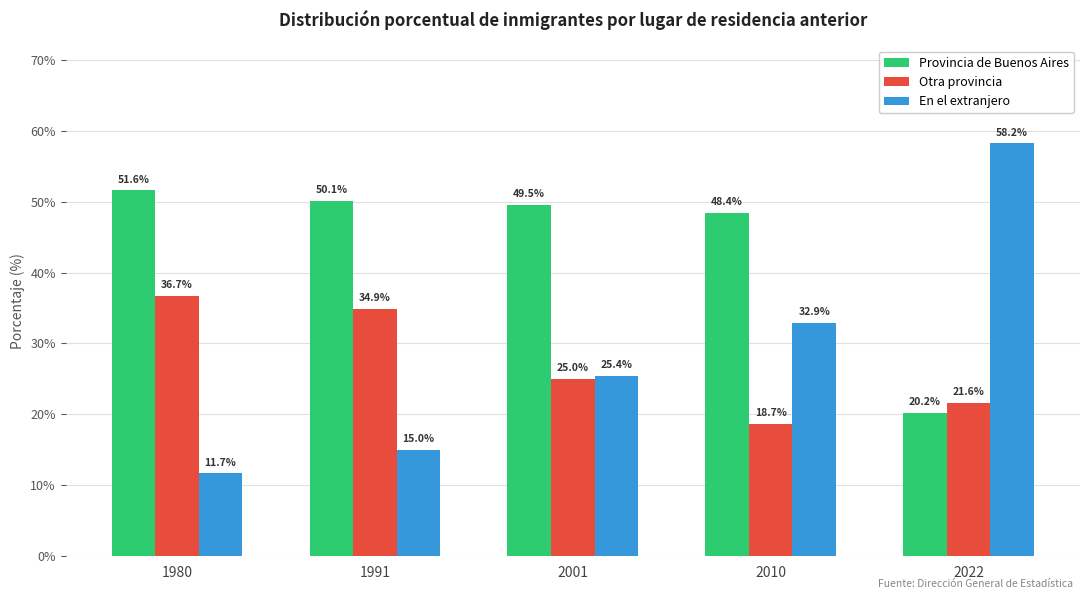

Reading left to right, transcribe all the data shown in this chart.

Provincia de Buenos Aires: 51.6	50.1	49.5	48.4	20.2
Otra provincia: 36.7	34.9	25.0	18.7	21.6
En el extranjero: 11.7	15.0	25.4	32.9	58.2